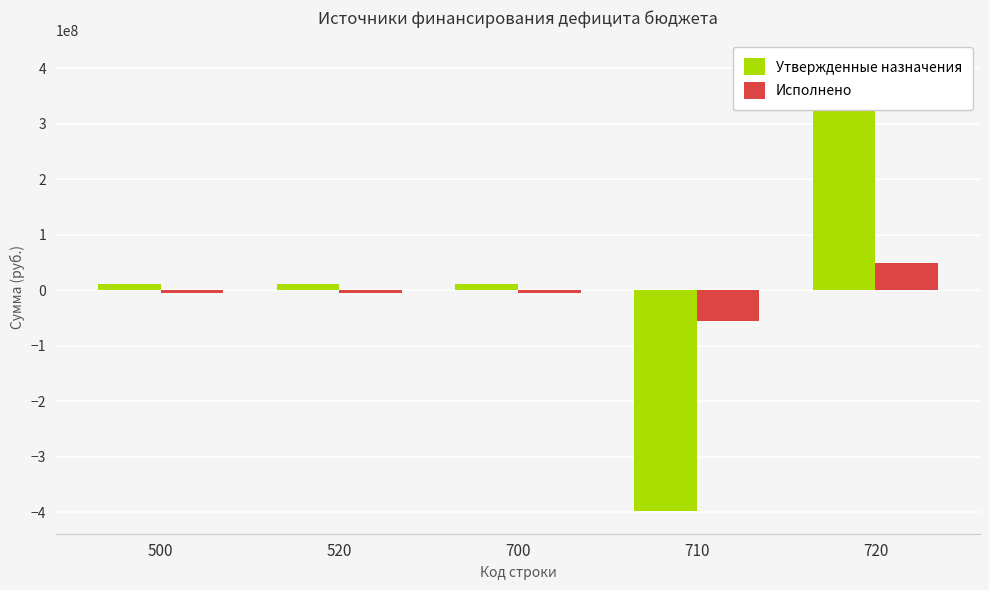

Which has a higher value, 520 or 700?

520